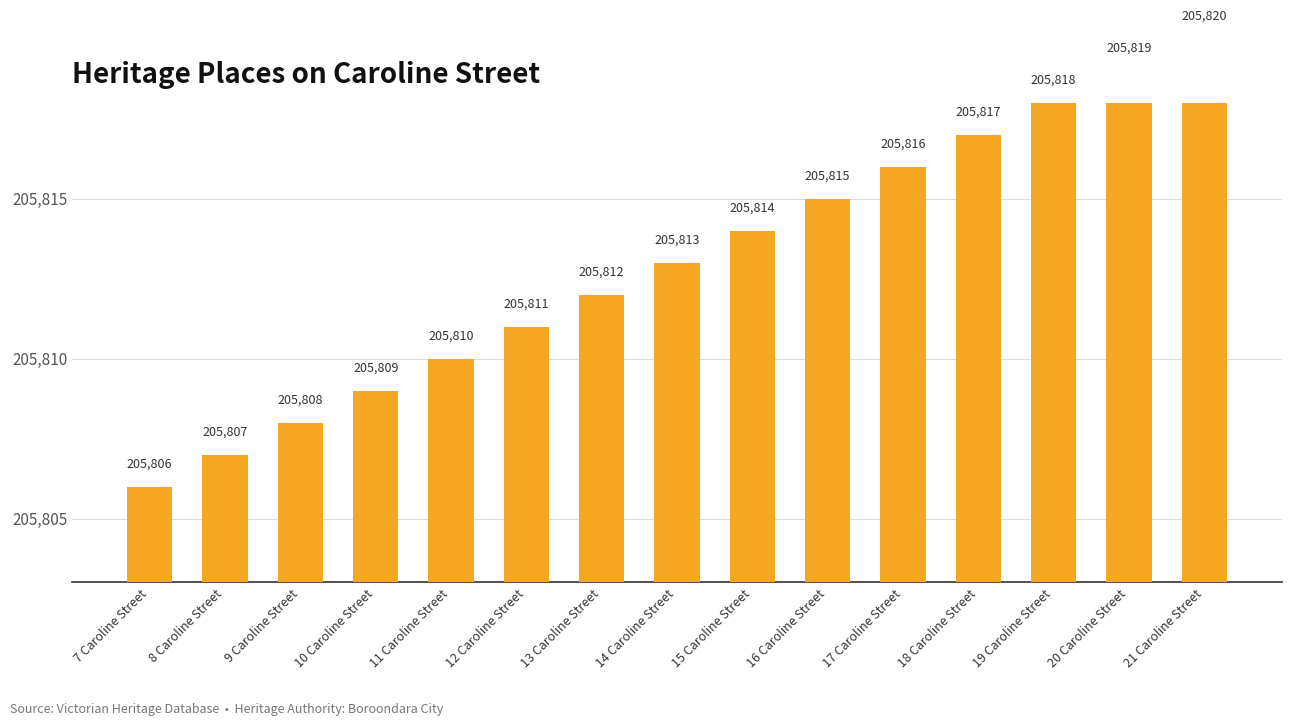

The chart shows a value of 269954 at 17 Caroline Street. True or false?

False